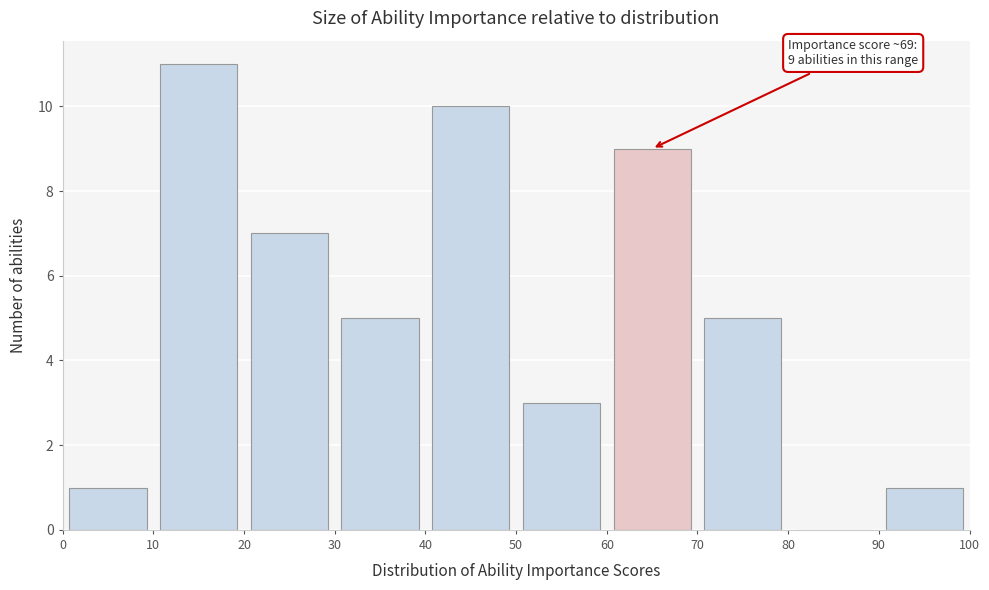

Over which range of the x-axis is the bar tallest?

10 to 20